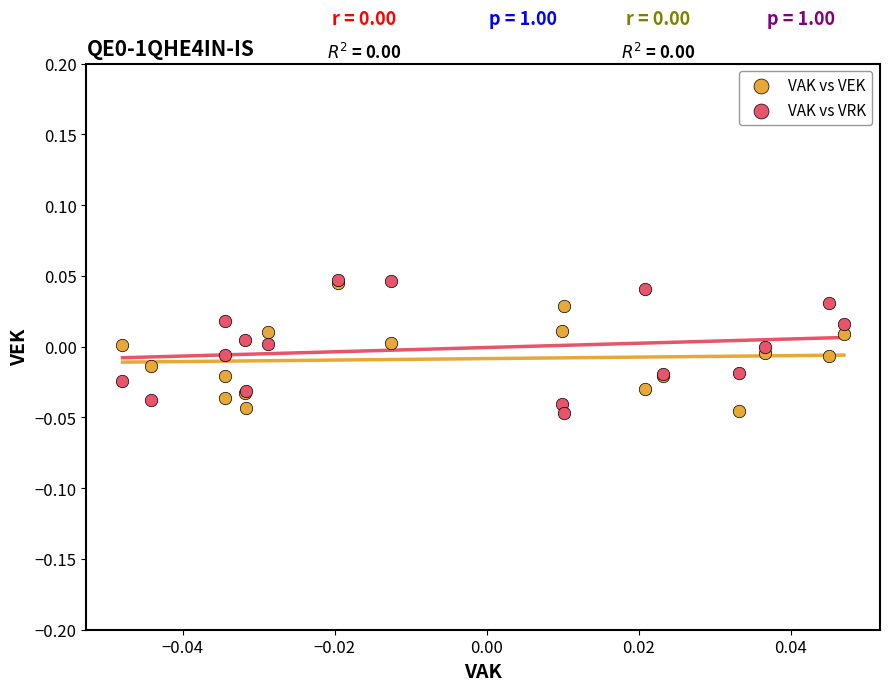

What are all the series names shown in the legend?

VAK vs VEK, VAK vs VRK